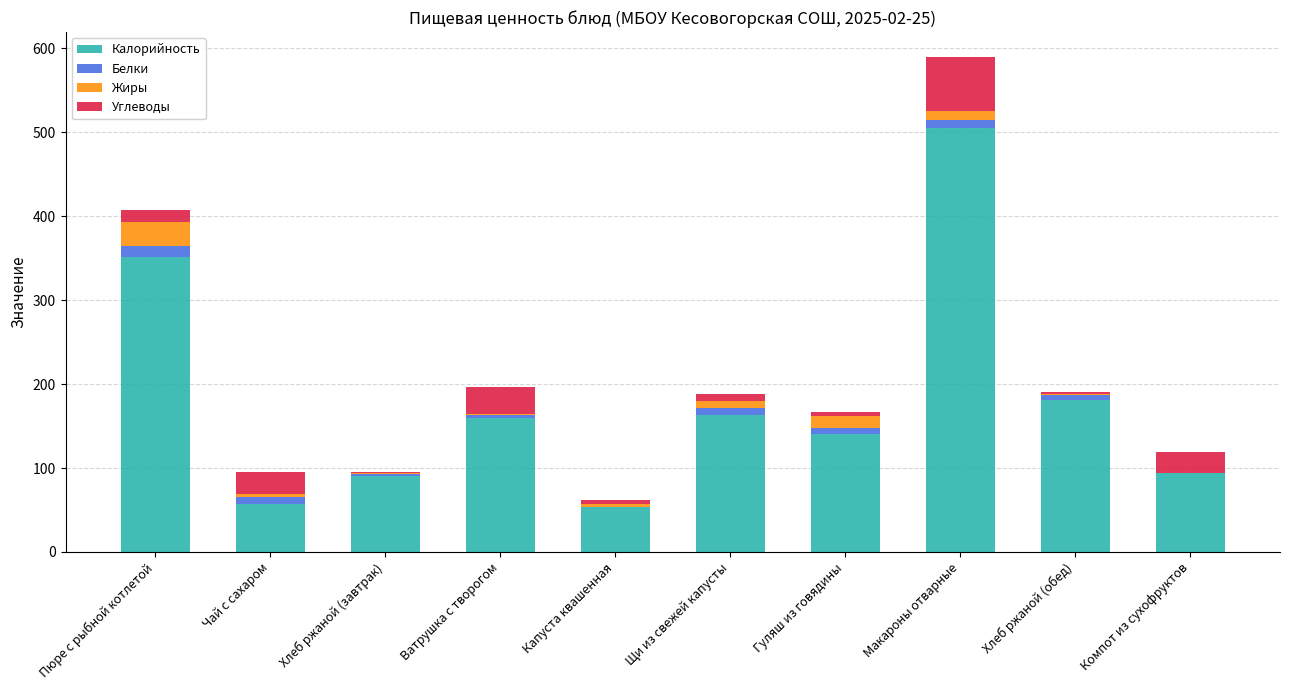

Which category has the highest value in the Калорийность series?

Макароны отварные